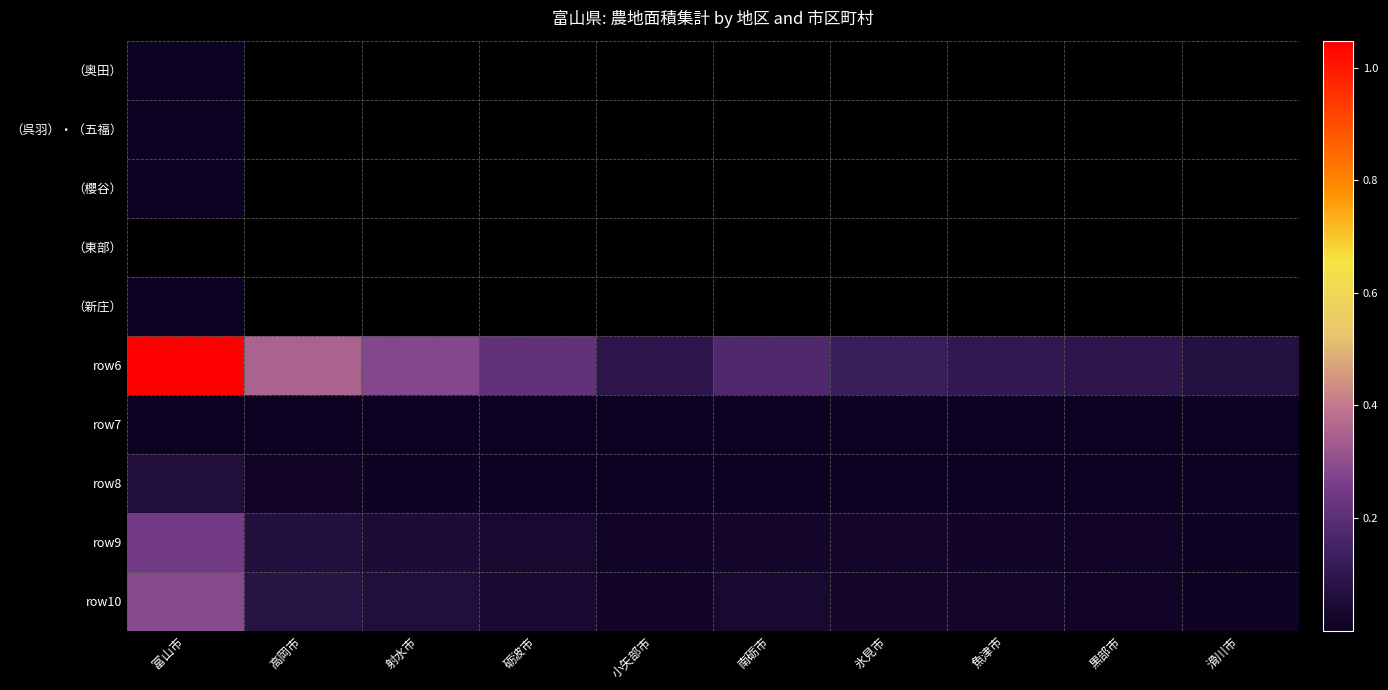

At how many categories does at least one series exceed 174103?

5